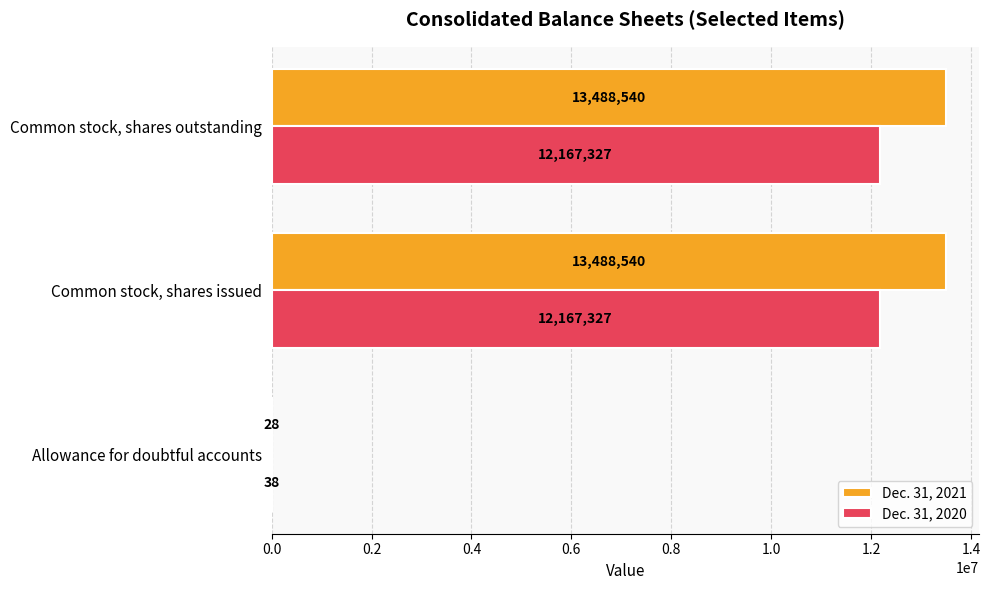

What is the maximum value shown in the chart?

13488540